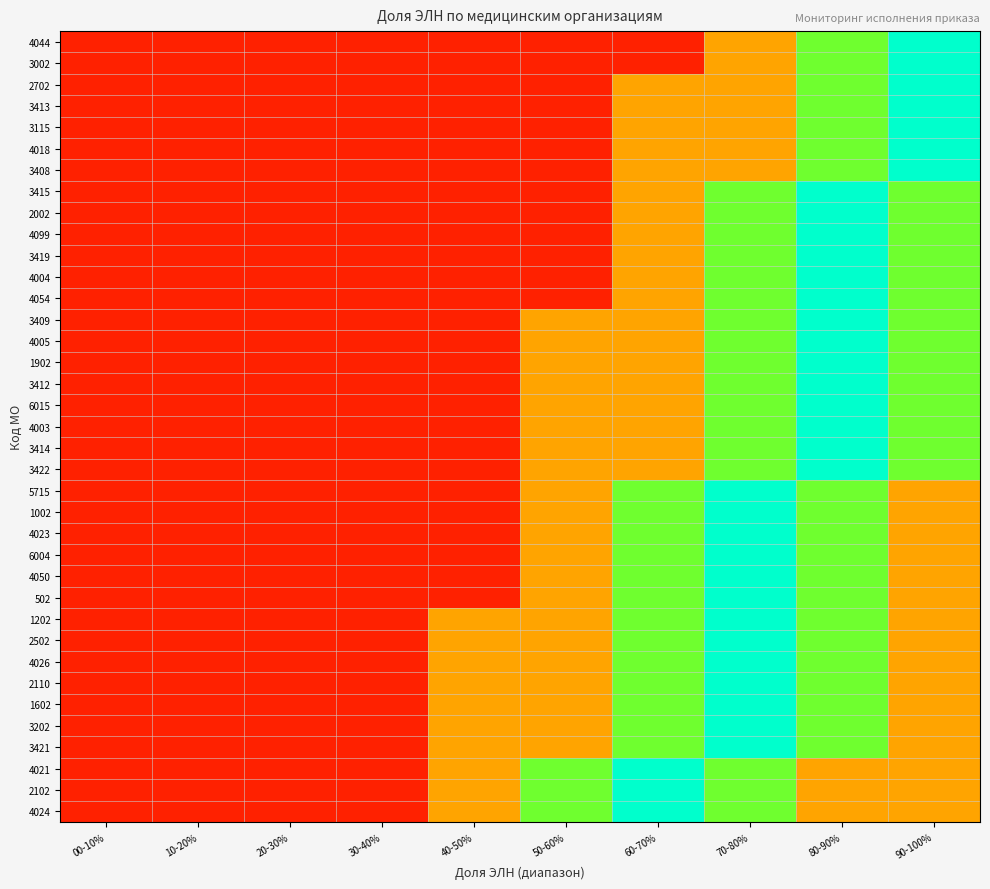

At which category is the sum across all series the highest?

80-90%